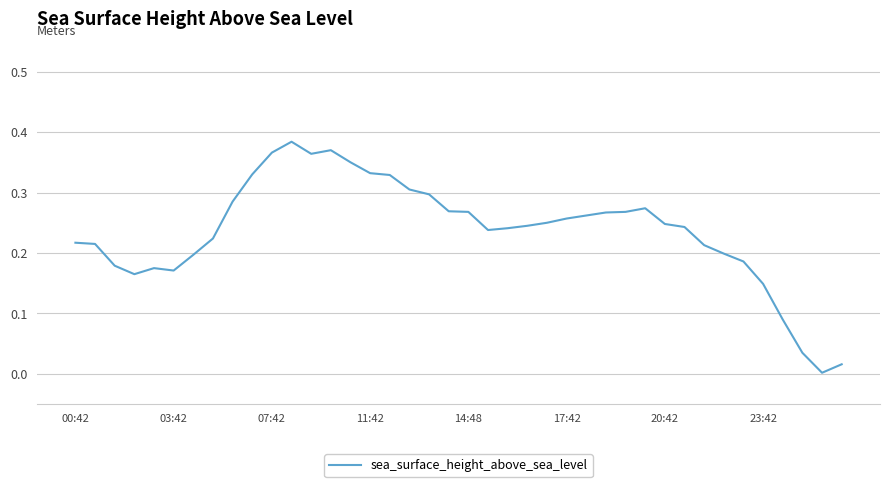

What is the difference between the maximum and minimum values?

0.4